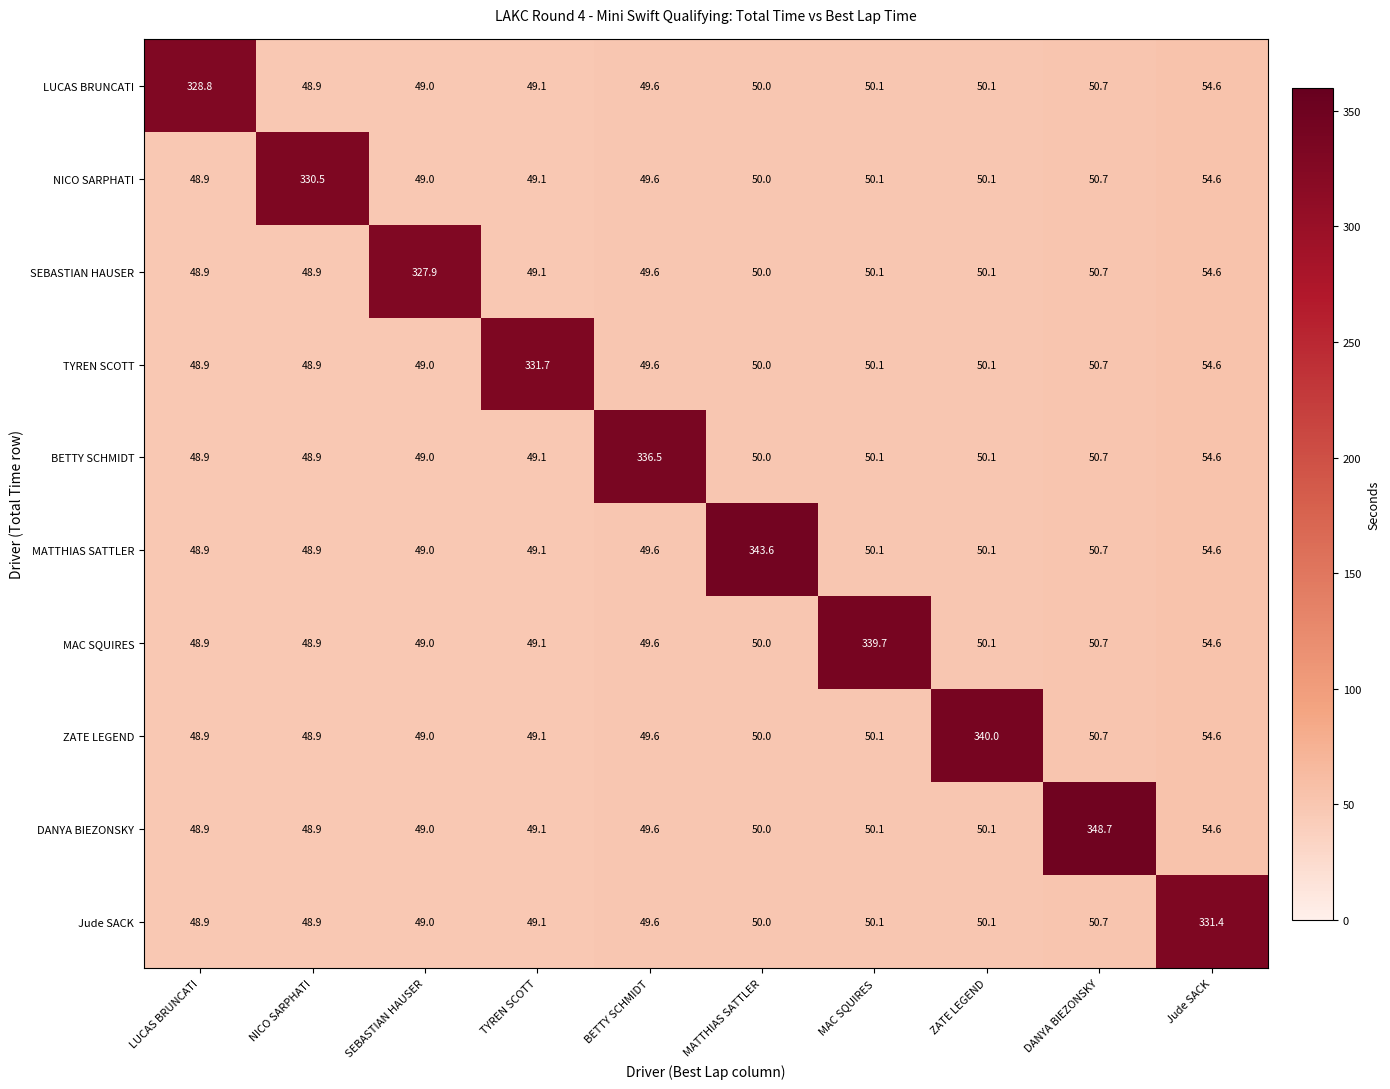

Is it true that BETTY SCHMIDT equals 32.5 at MAC SQUIRES?

False